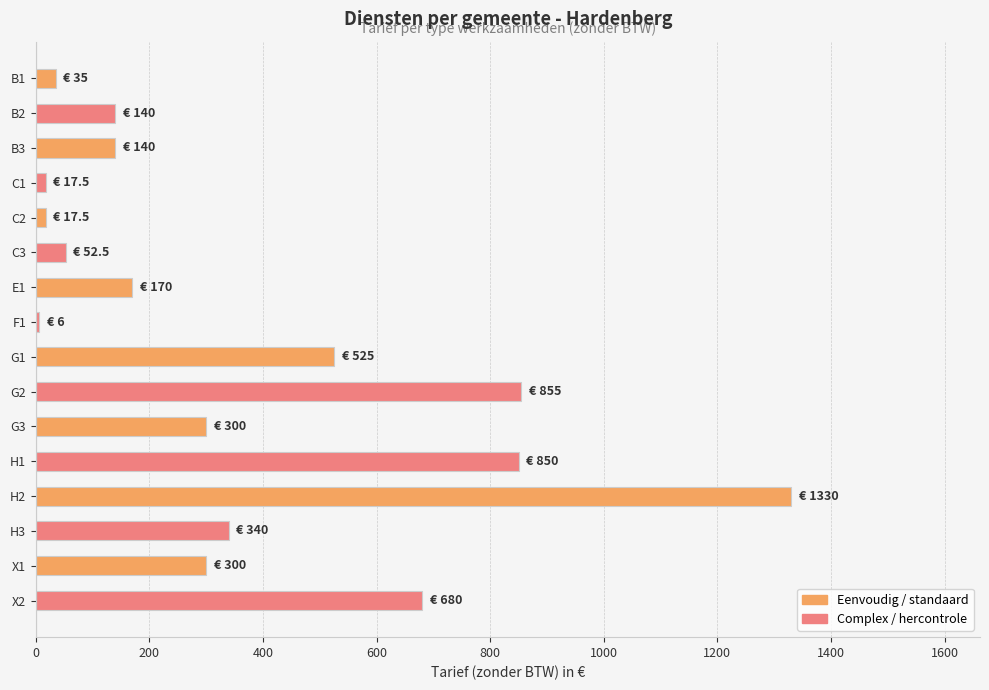

Which category has the highest value across all series?

H2